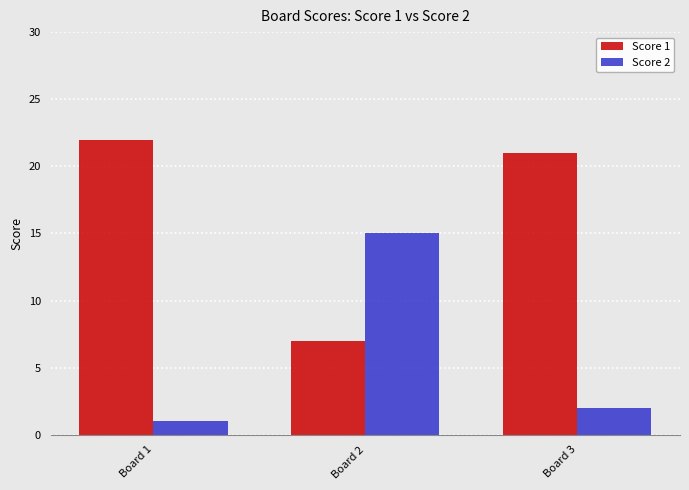

List the series in order of their peak value, lowest first.

Score 2, Score 1